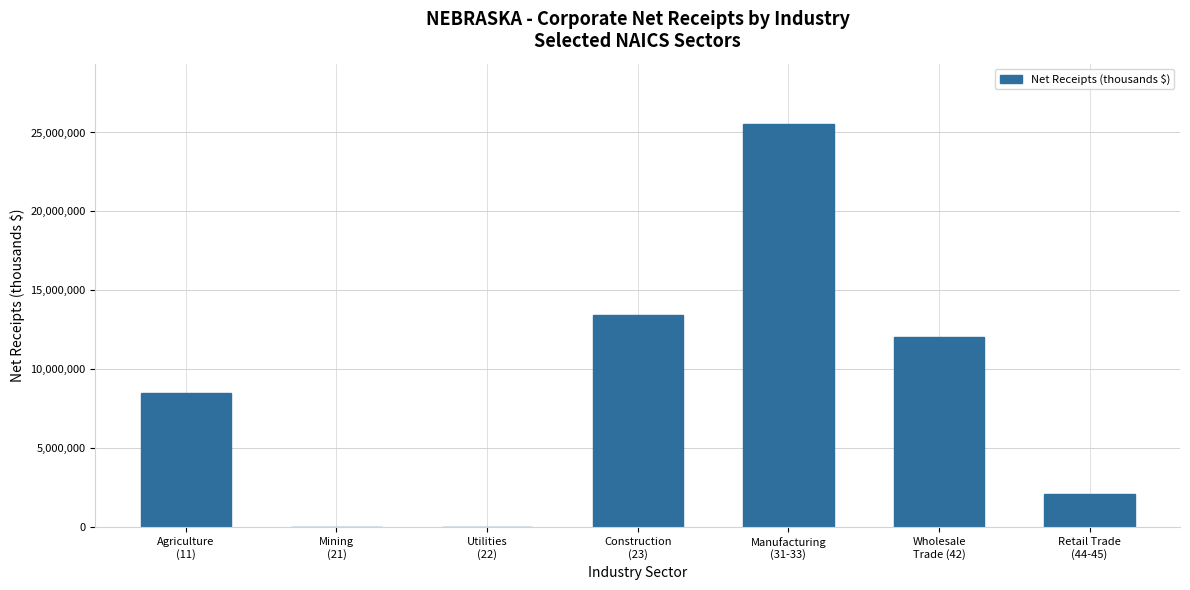

What is the greatest value displayed?

25529034